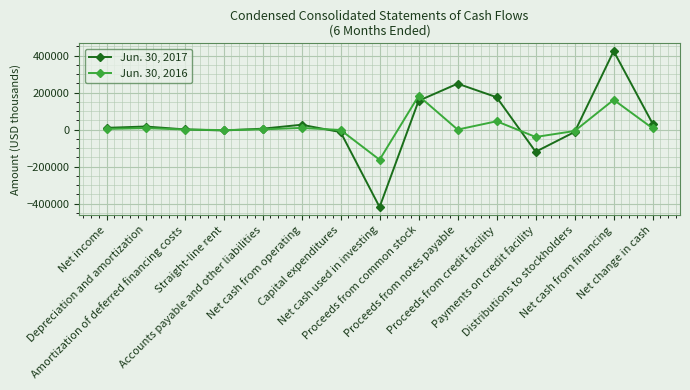

What is the lowest value of the Jun. 30, 2017 series?

-419015